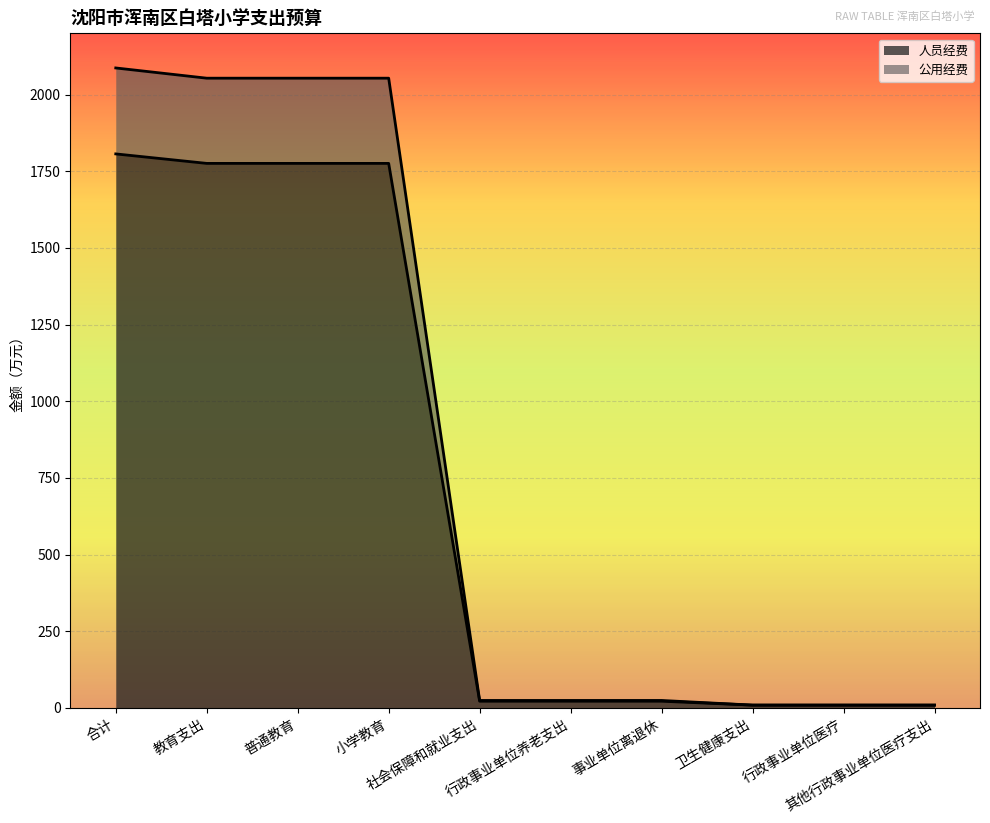

What is the maximum value for 人员经费?

1806.8